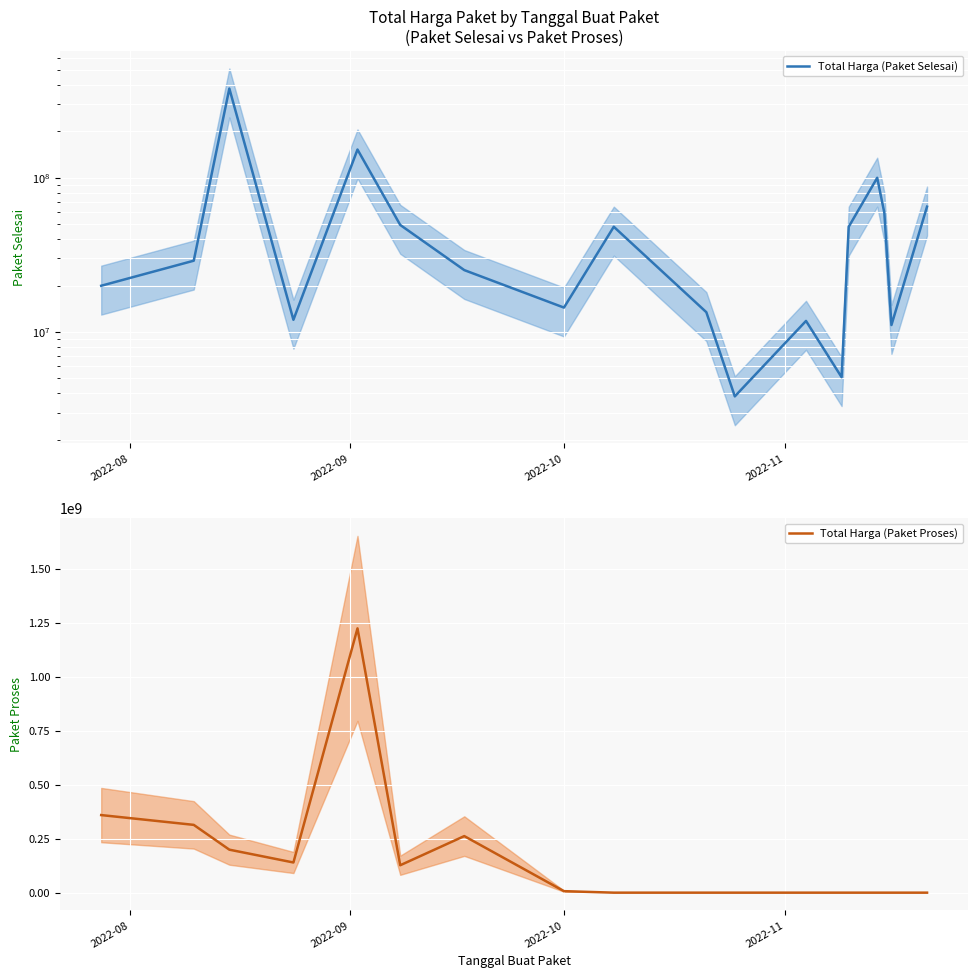

True or false: Total Harga (Paket Selesai) and Total Harga (Paket Proses) cross at least once.

True